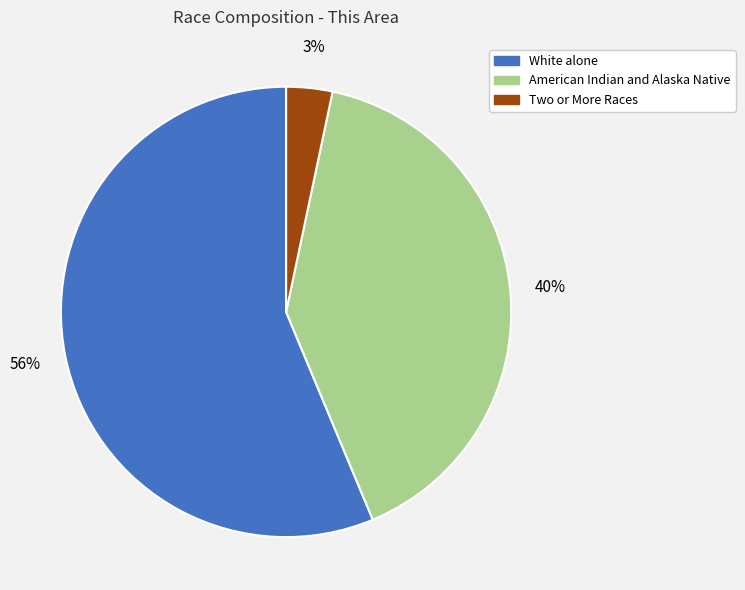

To the nearest percent, what is the average slice percentage?

33%